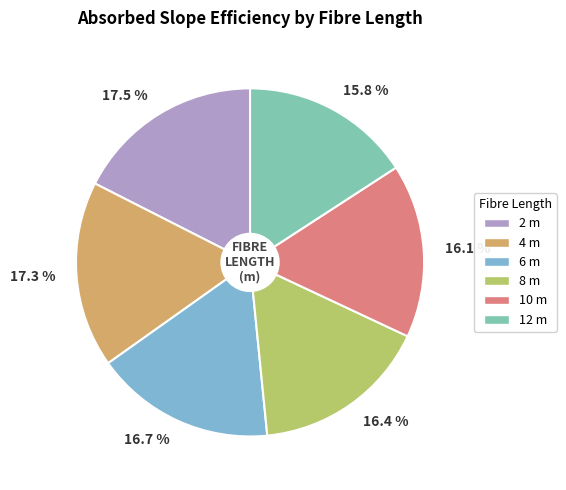

What percentage is the 4 m slice, to the nearest percent?

17%